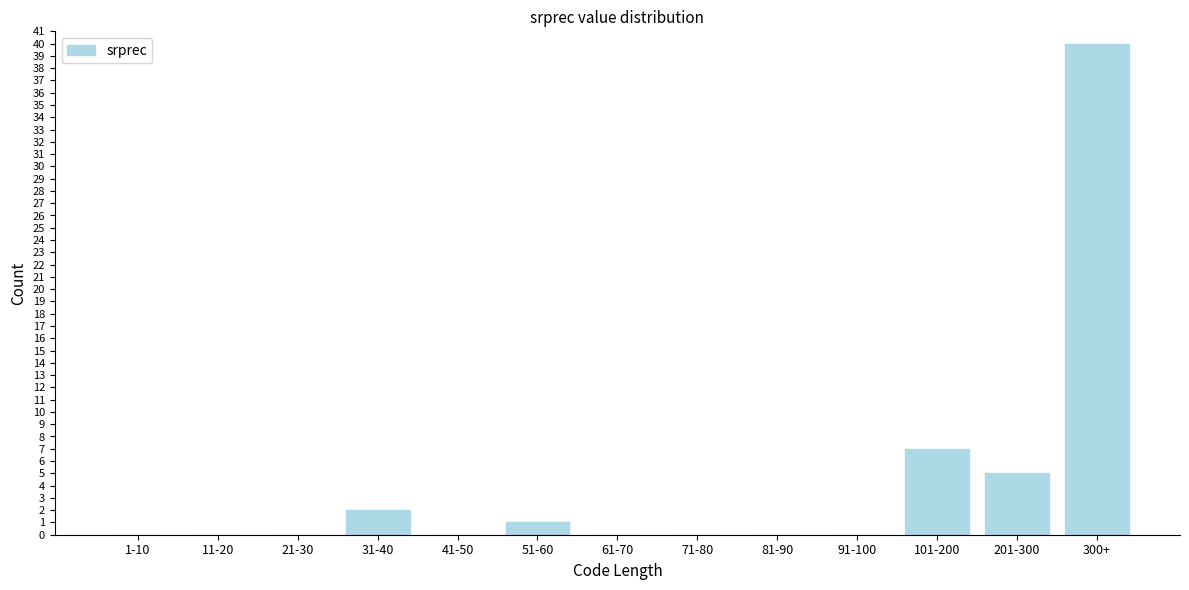

Reading right to left, list all the values displayed in this chart.

300+=40	201-300=5	101-200=7	91-100=0	81-90=0	71-80=0	61-70=0	51-60=1	41-50=0	31-40=2	21-30=0	11-20=0	1-10=0